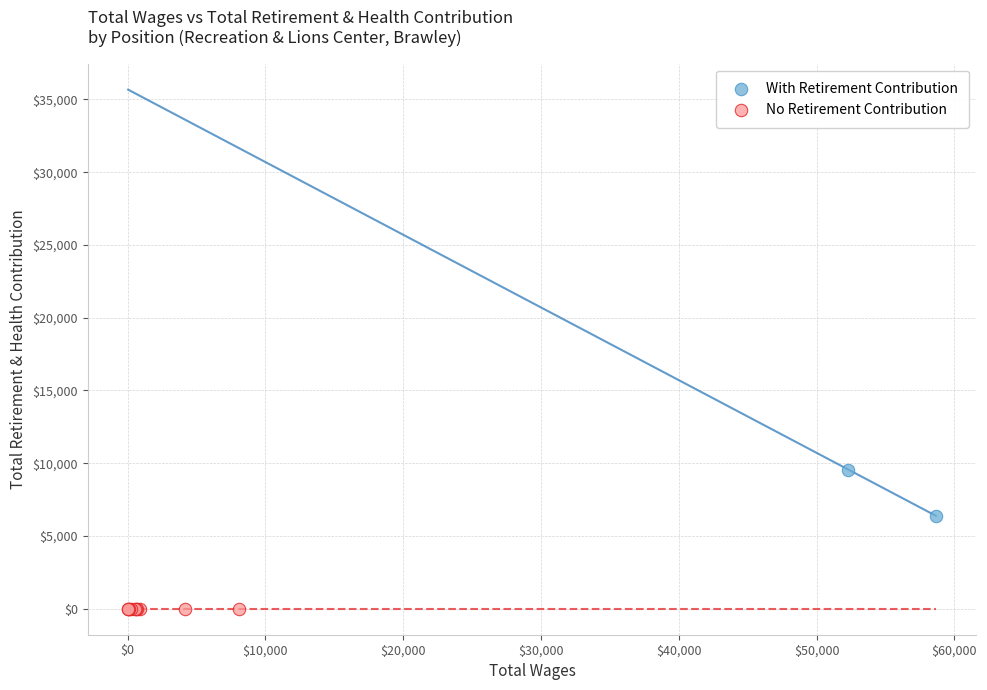

Which series reaches the maximum Y coordinate?

With Retirement Contribution